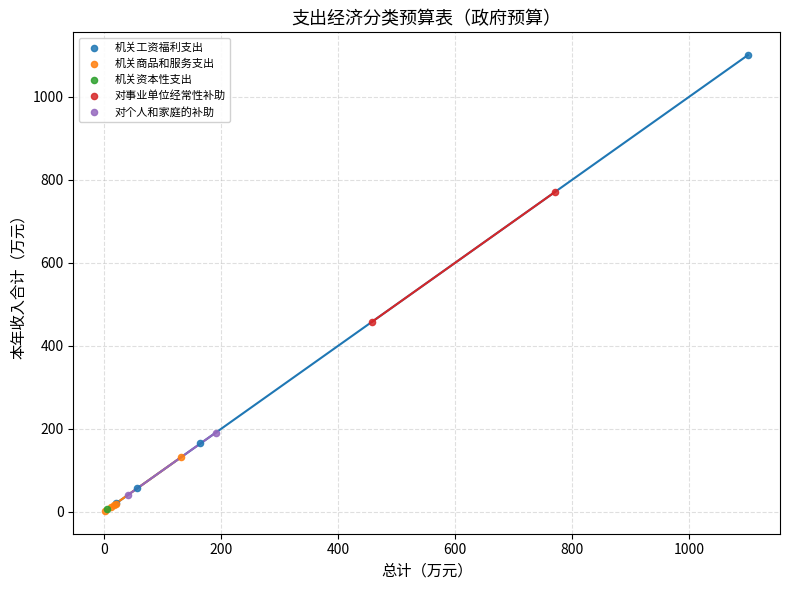

What are all the series names shown in the legend?

机关工资福利支出, 机关商品和服务支出, 机关资本性支出, 对事业单位经常性补助, 对个人和家庭的补助